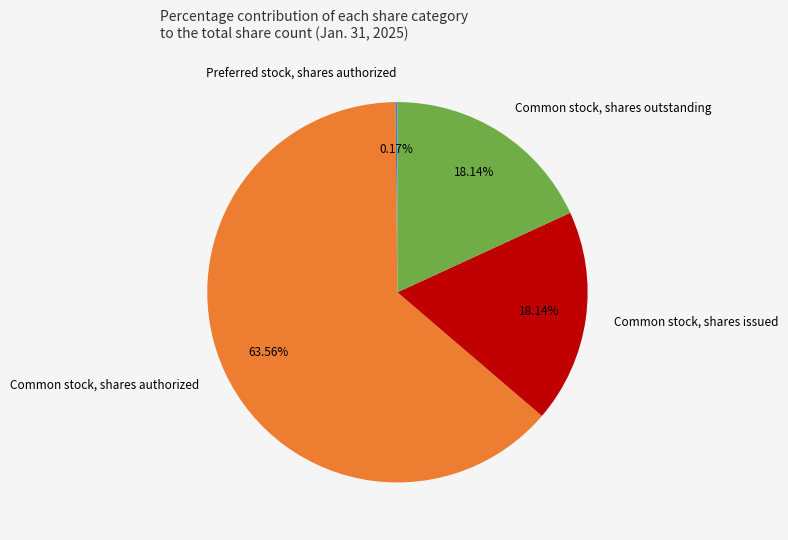

Between Common stock, shares authorized and Common stock, shares issued, which is larger?

Common stock, shares authorized